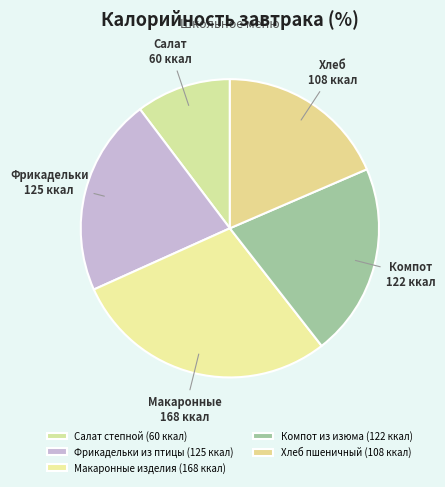

Count the number of slices in the pie.

5